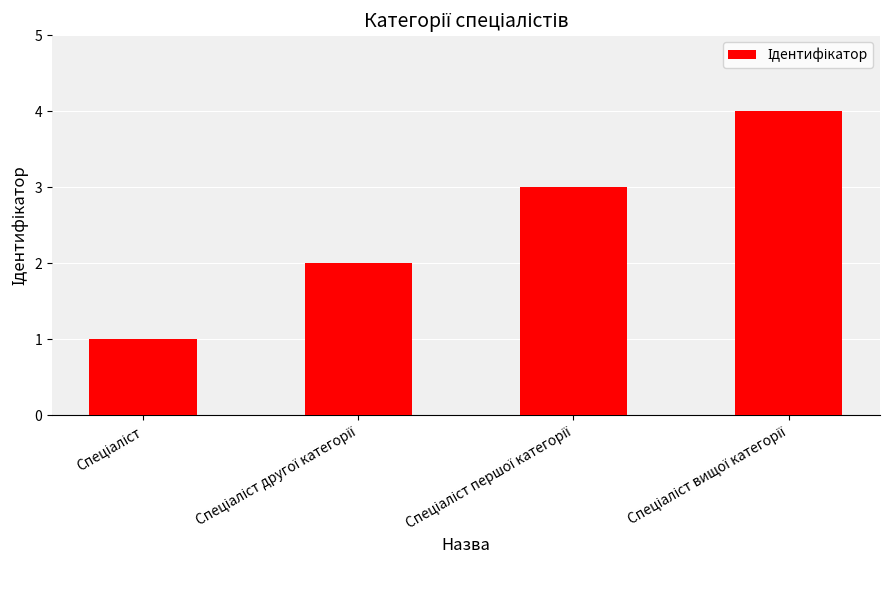

What is the difference between the maximum and minimum values?

3